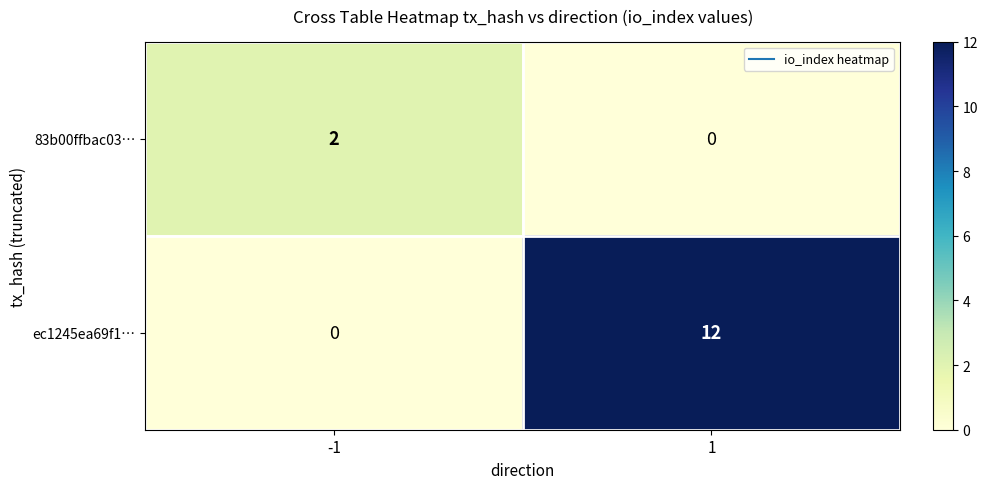

What is the total value across all series at -1?

2